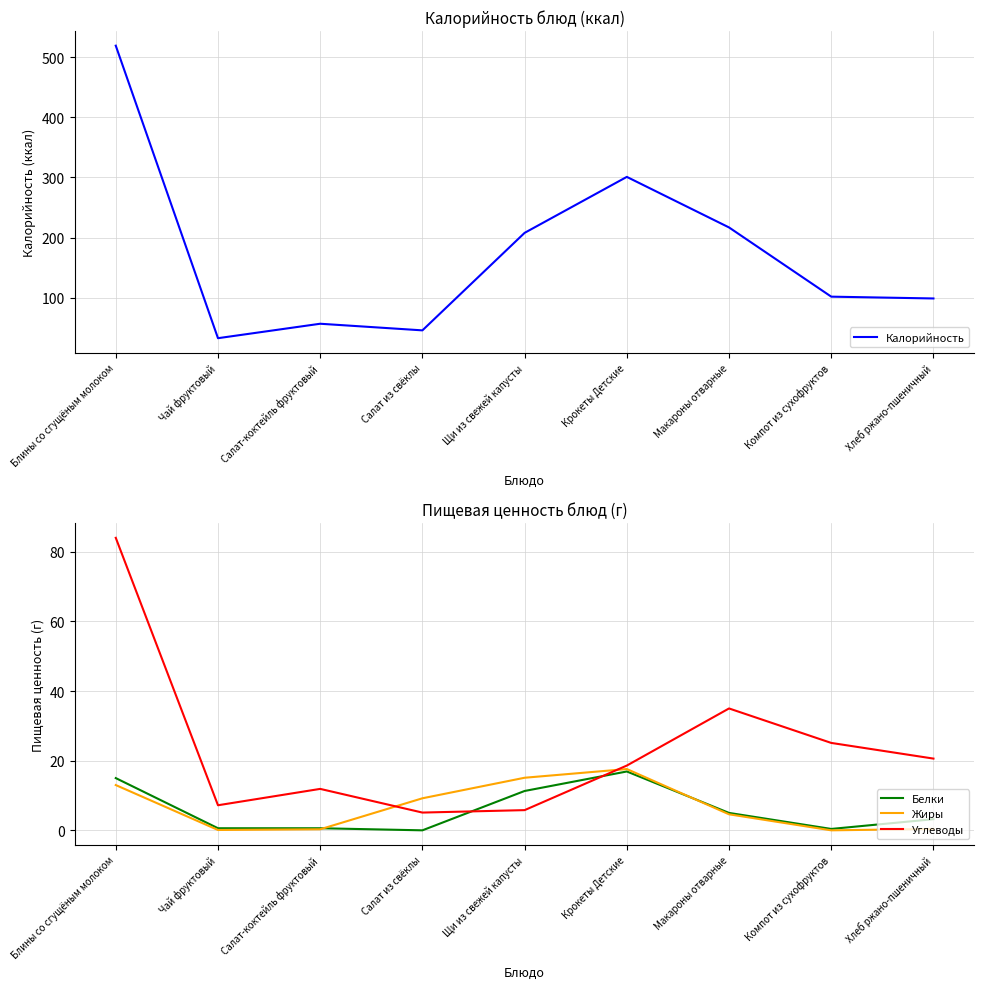

Reading left to right, extract all data points from this chart.

Калорийность: Блины со сгущёным молоком=519.0	Чай фруктовый=33.0	Салат-коктейль фруктовый=57.0	Салат из свёклы=46.0	Щи из свежей капусты=208.0	Крокеты Детские=301.0	Макароны отварные=217.0	Компот из сухофруктов=102.0	Хлеб ржано-пшеничный=99.0
Белки: Блины со сгущёным молоком=15.0	Чай фруктовый=0.6	Салат-коктейль фруктовый=0.6	Салат из свёклы=0.0	Щи из свежей капусты=11.3	Крокеты Детские=16.9	Макароны отварные=5.0	Компот из сухофруктов=0.4	Хлеб ржано-пшеничный=3.2
Жиры: Блины со сгущёным молоком=13.0	Чай фруктовый=0.1	Салат-коктейль фруктовый=0.3	Салат из свёклы=9.2	Щи из свежей капусты=15.1	Крокеты Детские=17.6	Макароны отварные=4.6	Компот из сухофруктов=0.0	Хлеб ржано-пшеничный=0.4
Углеводы: Блины со сгущёным молоком=84.0	Чай фруктовый=7.2	Салат-коктейль фруктовый=11.9	Салат из свёклы=5.1	Щи из свежей капусты=5.8	Крокеты Детские=18.6	Макароны отварные=35.0	Компот из сухофруктов=25.1	Хлеб ржано-пшеничный=20.6